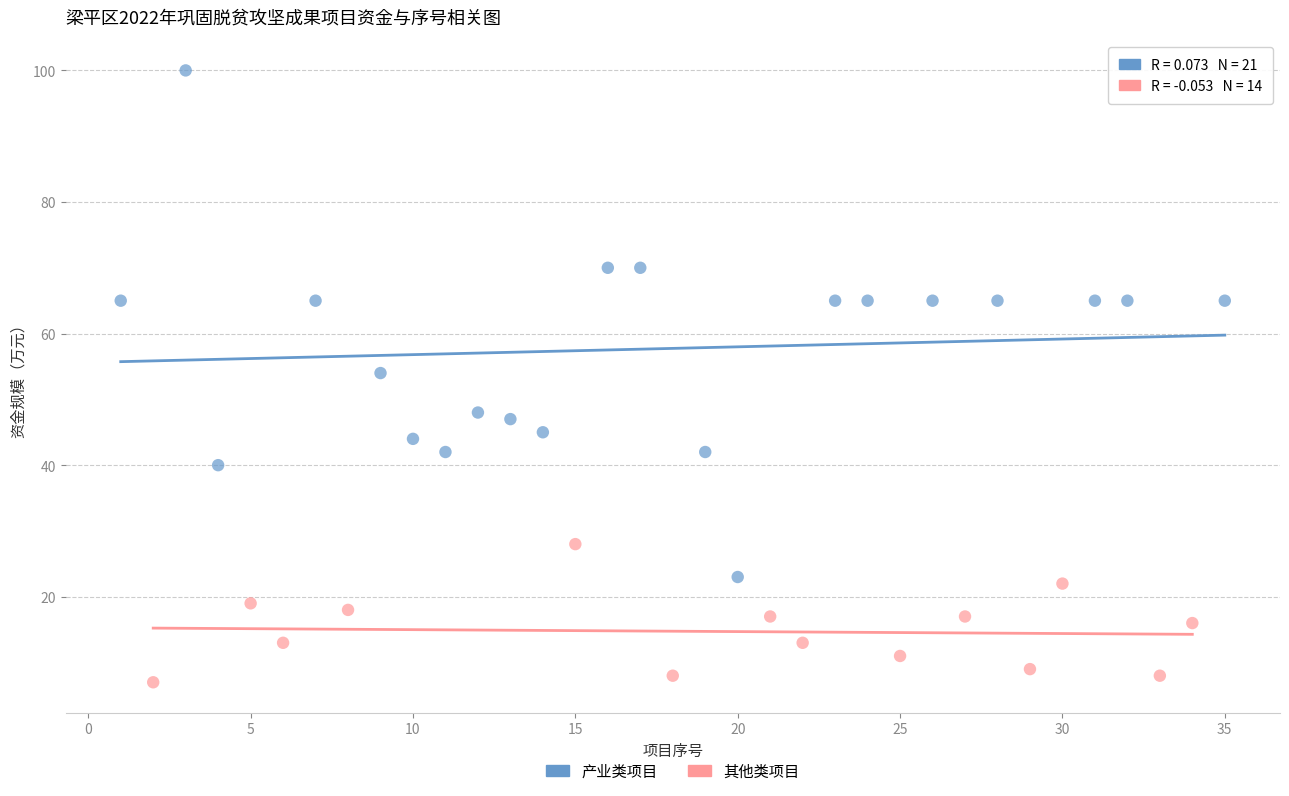

Which series contains the highest Y value?

产业类项目